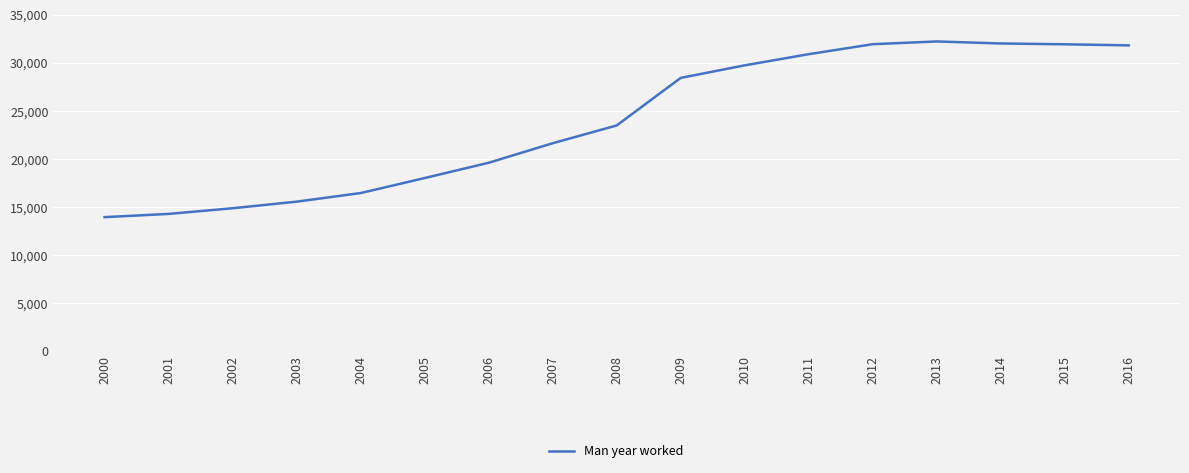

Is it true that the value at 2013 is 32246?

True